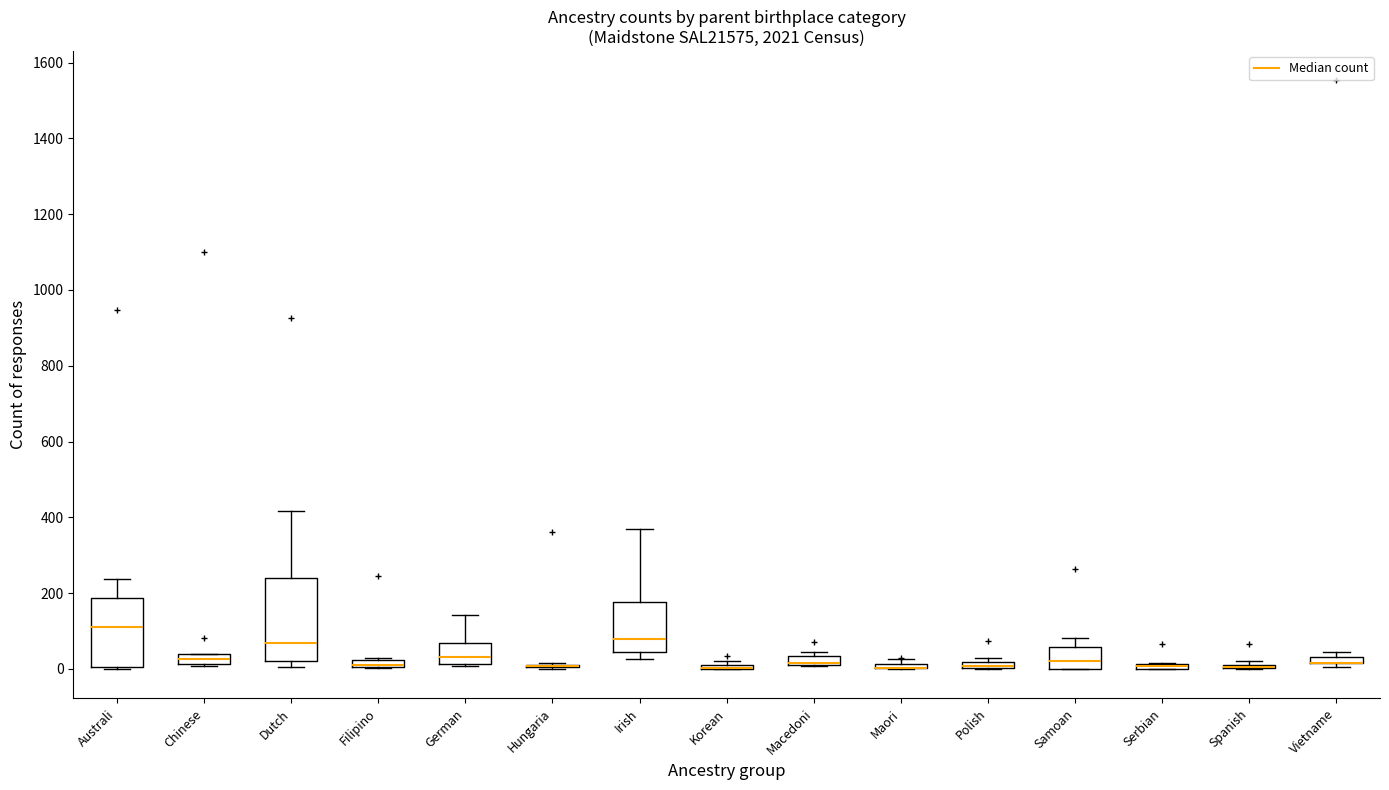

Comparing the boxes themselves (not the whiskers), which one is the tallest?

Dutch